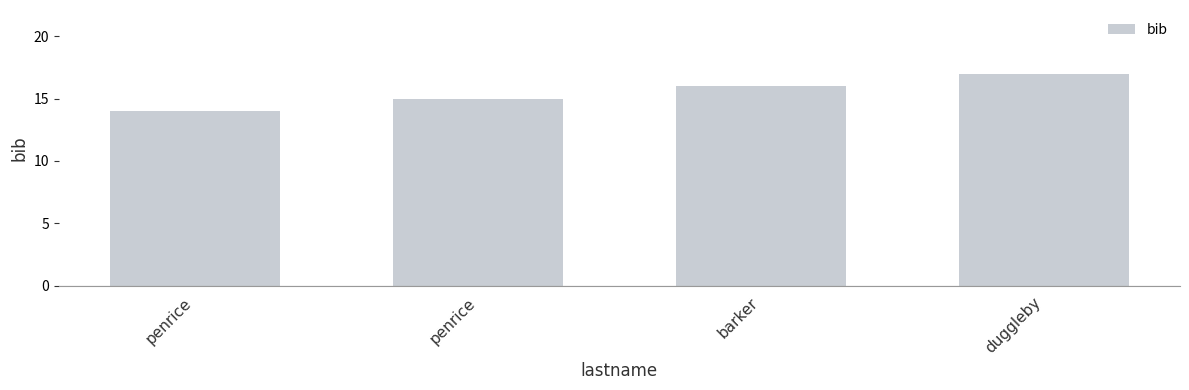

How many data points are less than 16?

2